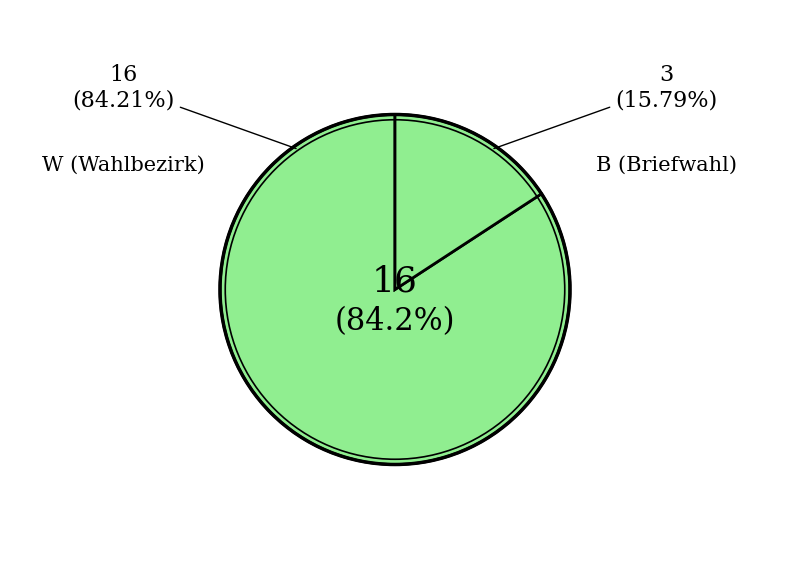

What is the total percentage of W and B?

100.0%